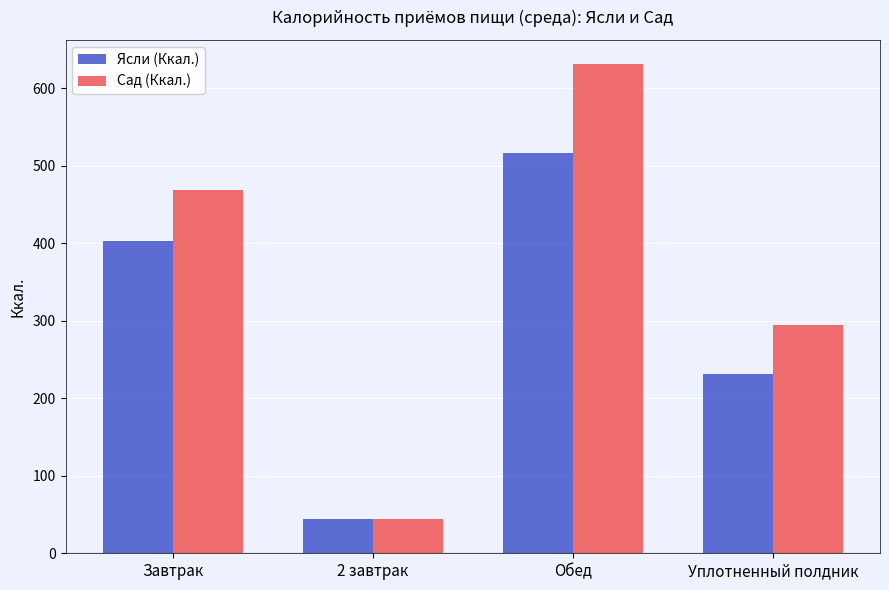

At Завтрак, list the series in order from smallest to largest.

Ясли (Ккал.), Сад (Ккал.)